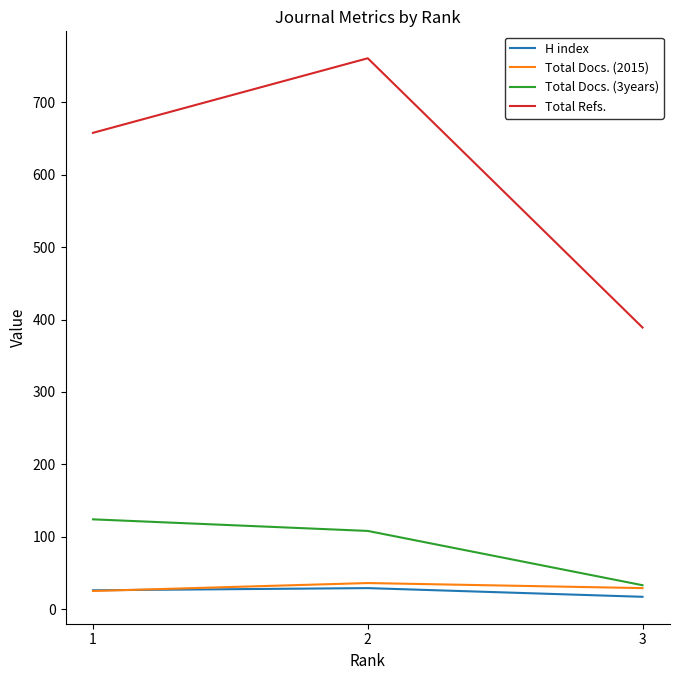

What is the maximum value shown in the chart?

761